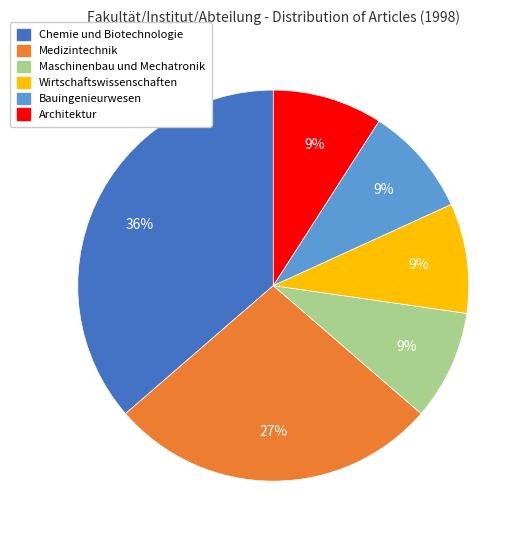

Is there any slice that represents more than half of the pie?

No